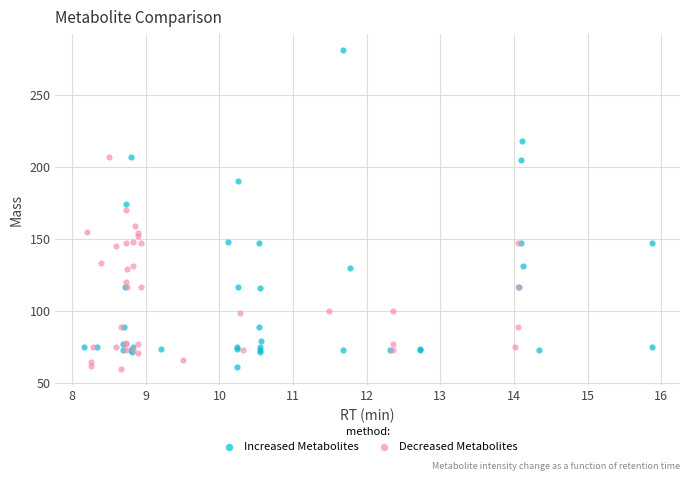

Which series reaches the maximum Y coordinate?

Increased Metabolites